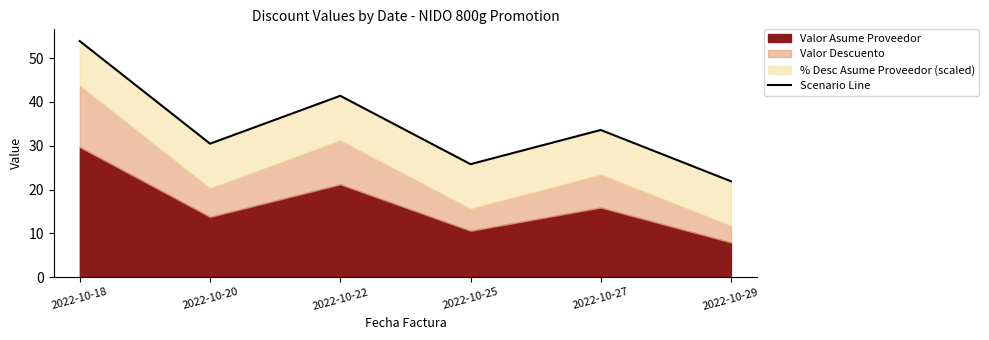

What is the value of the 1st point from the left?

53.9